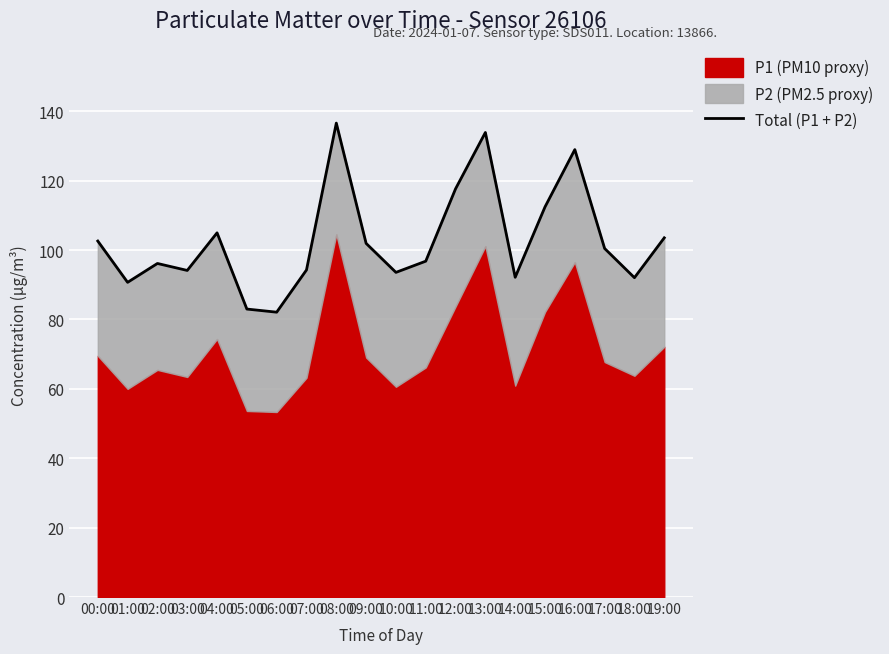

At which label does the data first exceed 100?

00:00